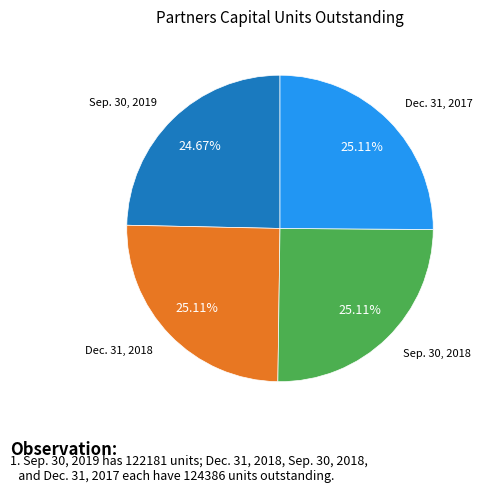

Is there a majority slice in this chart?

No